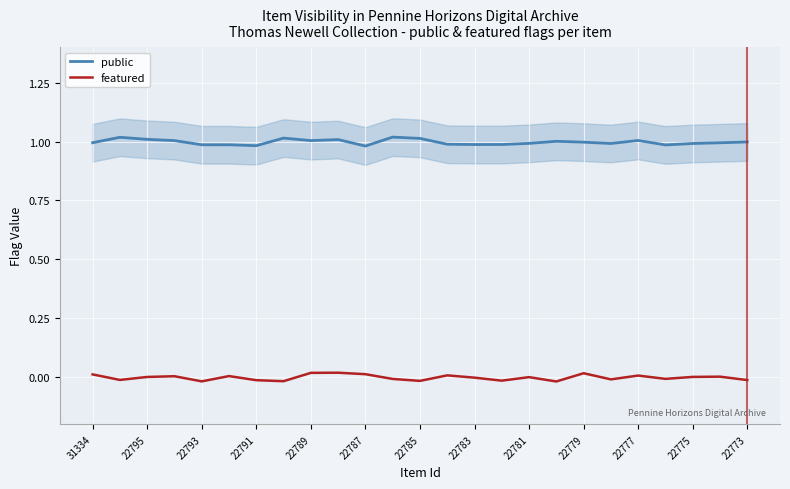

The value of public at 22775 is 0.5. True or false?

False